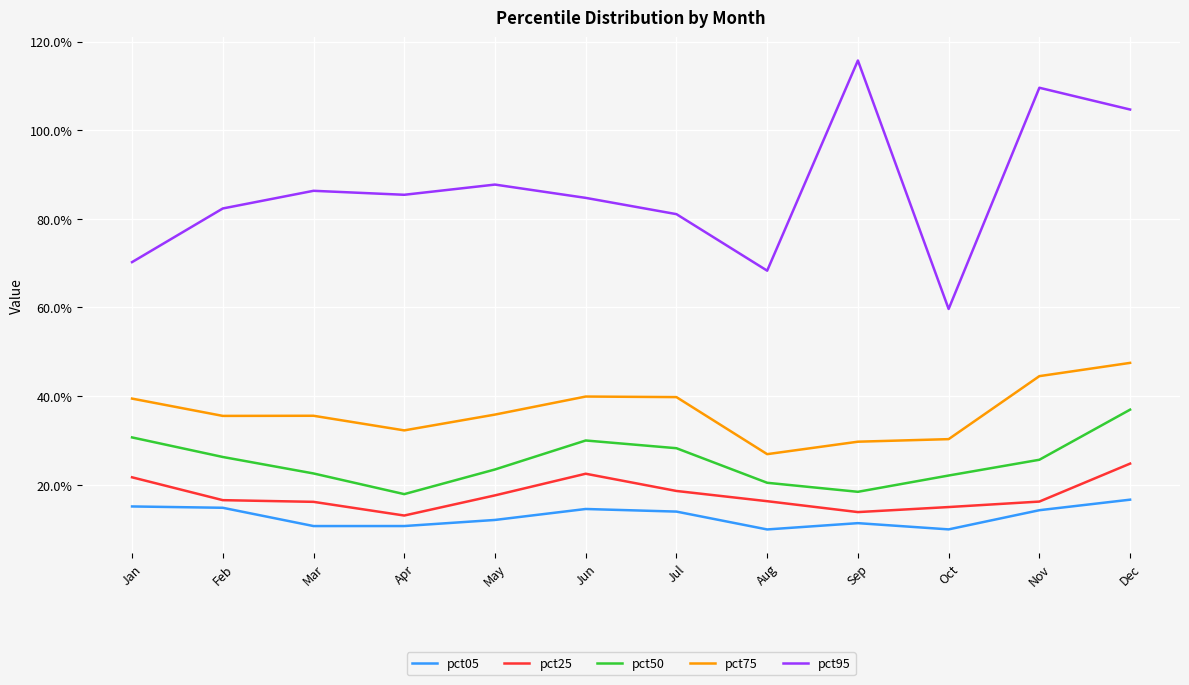

How many interior local valleys does the pct95 series have?

3